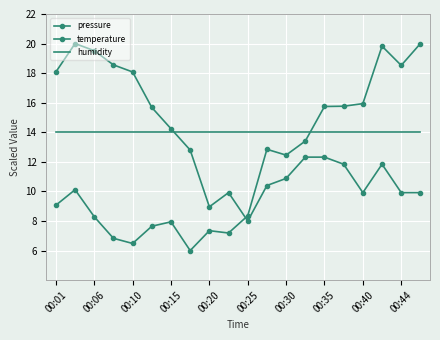

How many distinct data groups are displayed?

3